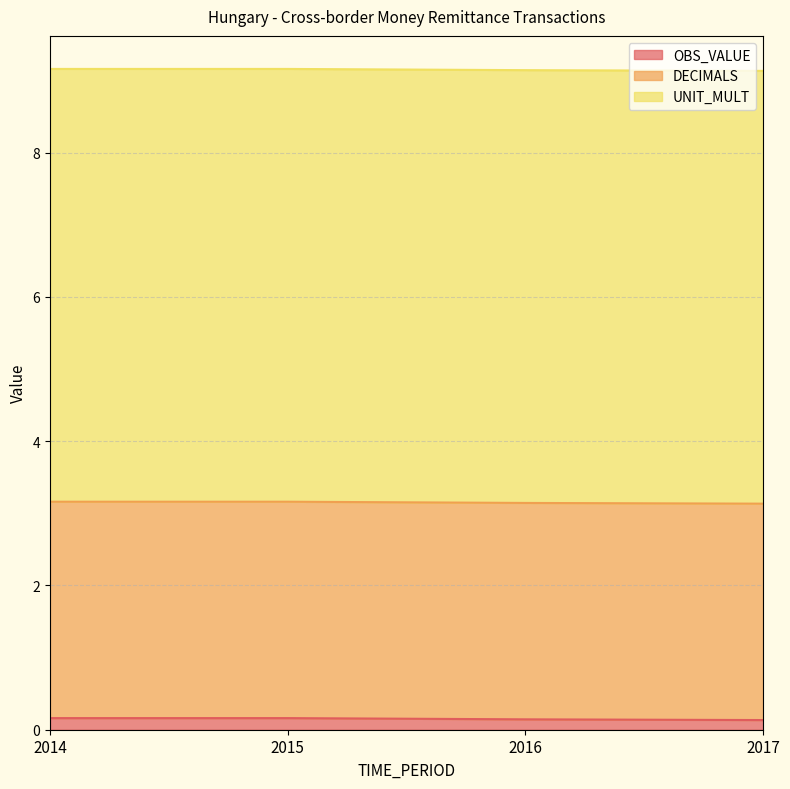

What are all the series names shown in the legend?

OBS_VALUE, DECIMALS, UNIT_MULT